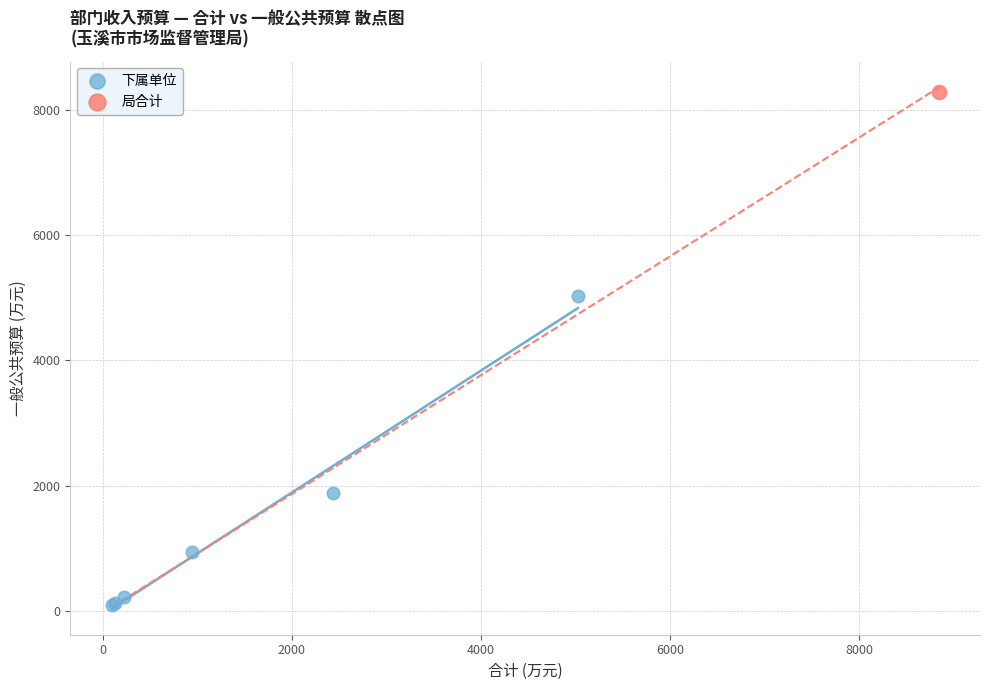

What are all the series names shown in the legend?

下属单位, 局合计